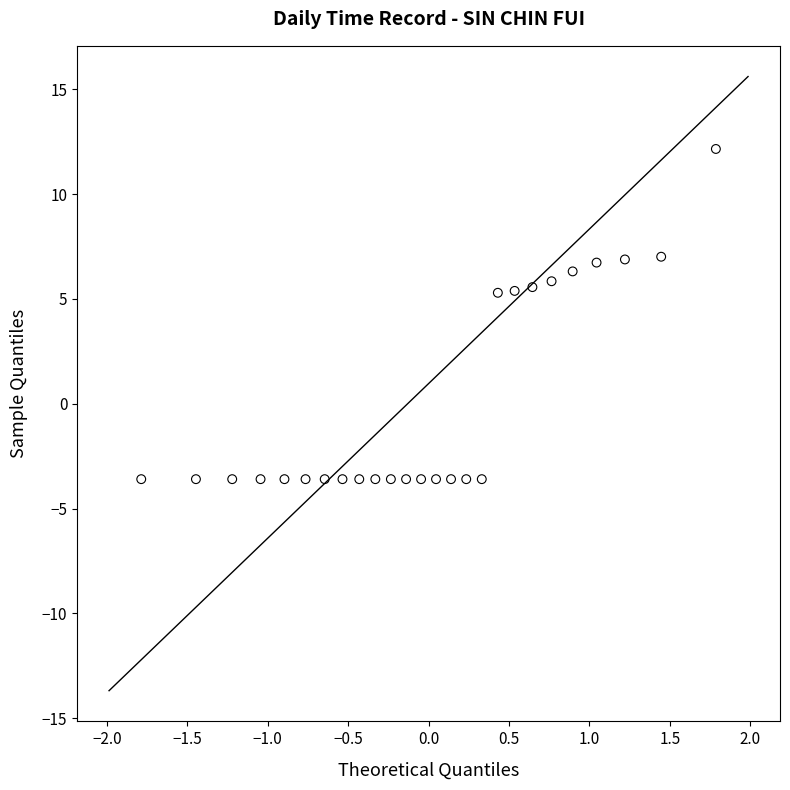

What is the range of X values (max minus min)?

3.6